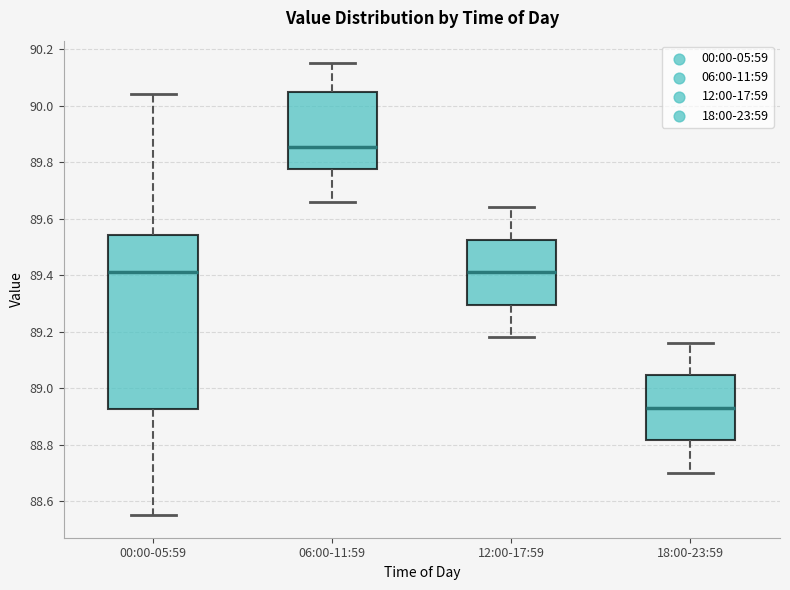

Where does the lower whisker of the box for 00:00-05:59 end on the y-axis? The values are not printed on the chart, so give them approximately, as read against the axis.

88.56